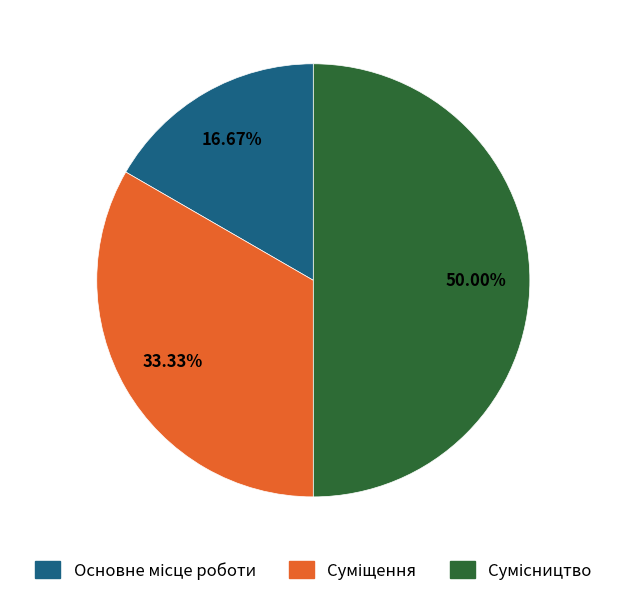

Count the number of slices in the pie.

3